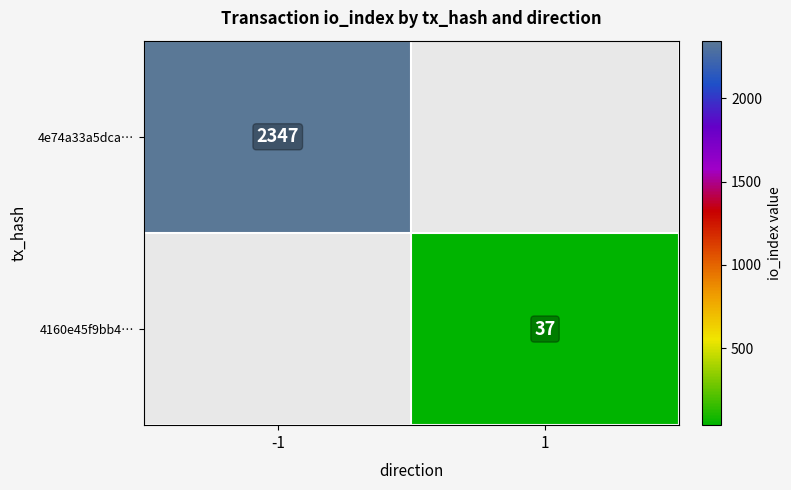

What is the smallest value displayed?

37.0